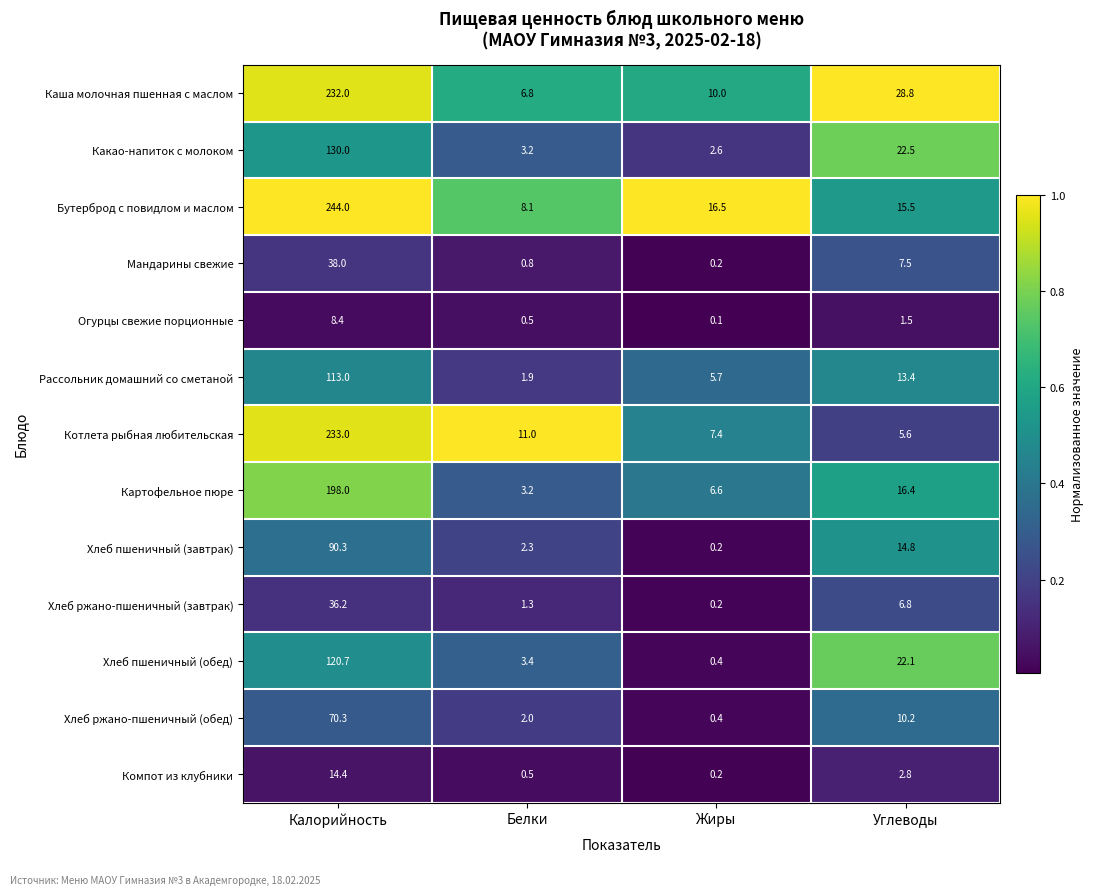

Read the Котлета рыбная любительская value at Калорийность.

233.0